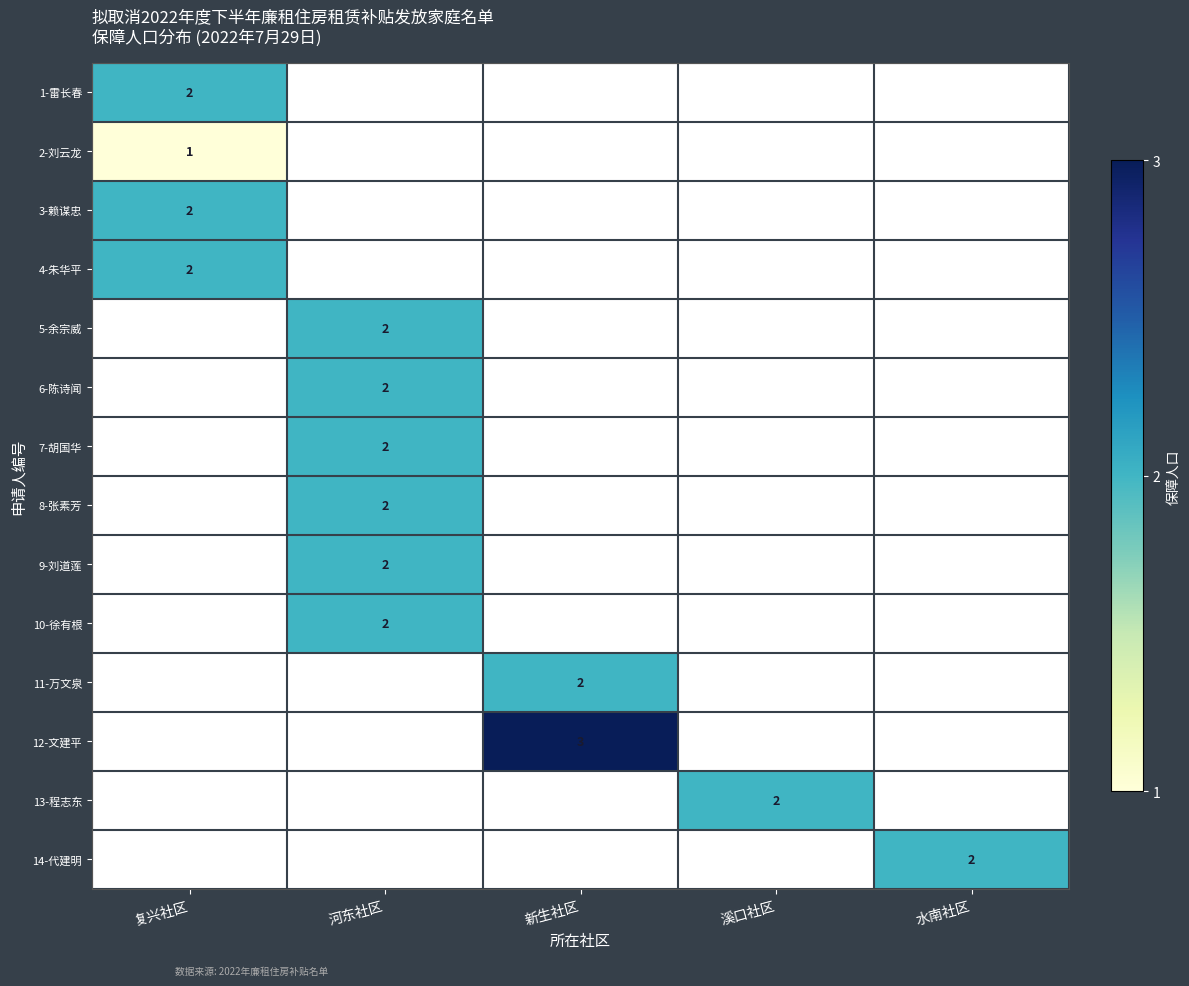

Is it true that 9-刘道莲 equals 1 at 河东社区?

False